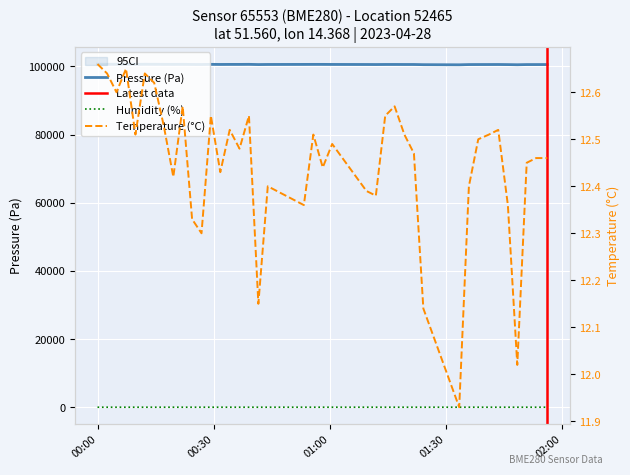

How many lines are shown in the chart?

3